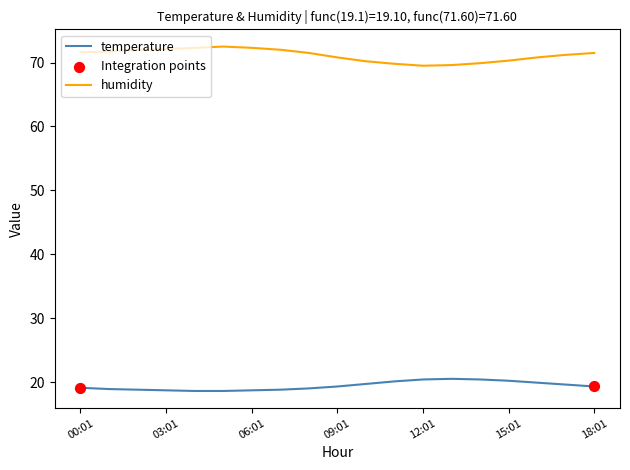

What is the difference between the maximum and minimum values in the temperature series?

1.9